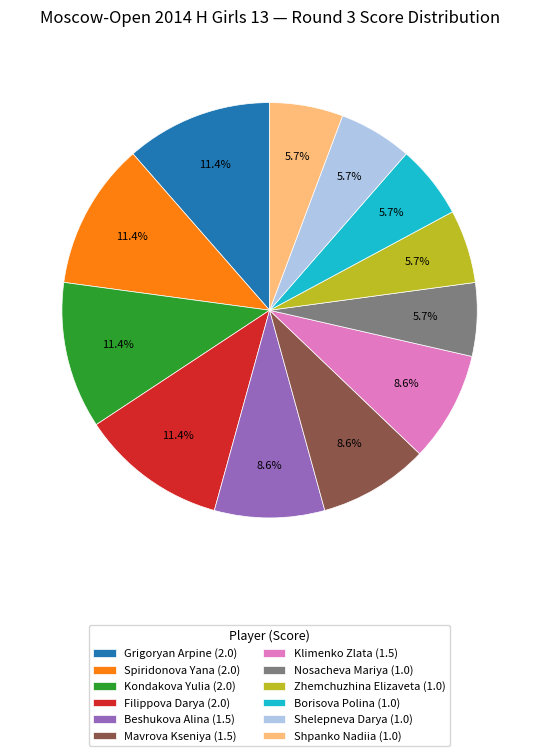

Which has a higher value, Spiridonova Yana (2.0) or Nosacheva Mariya (1.0)?

Spiridonova Yana (2.0)